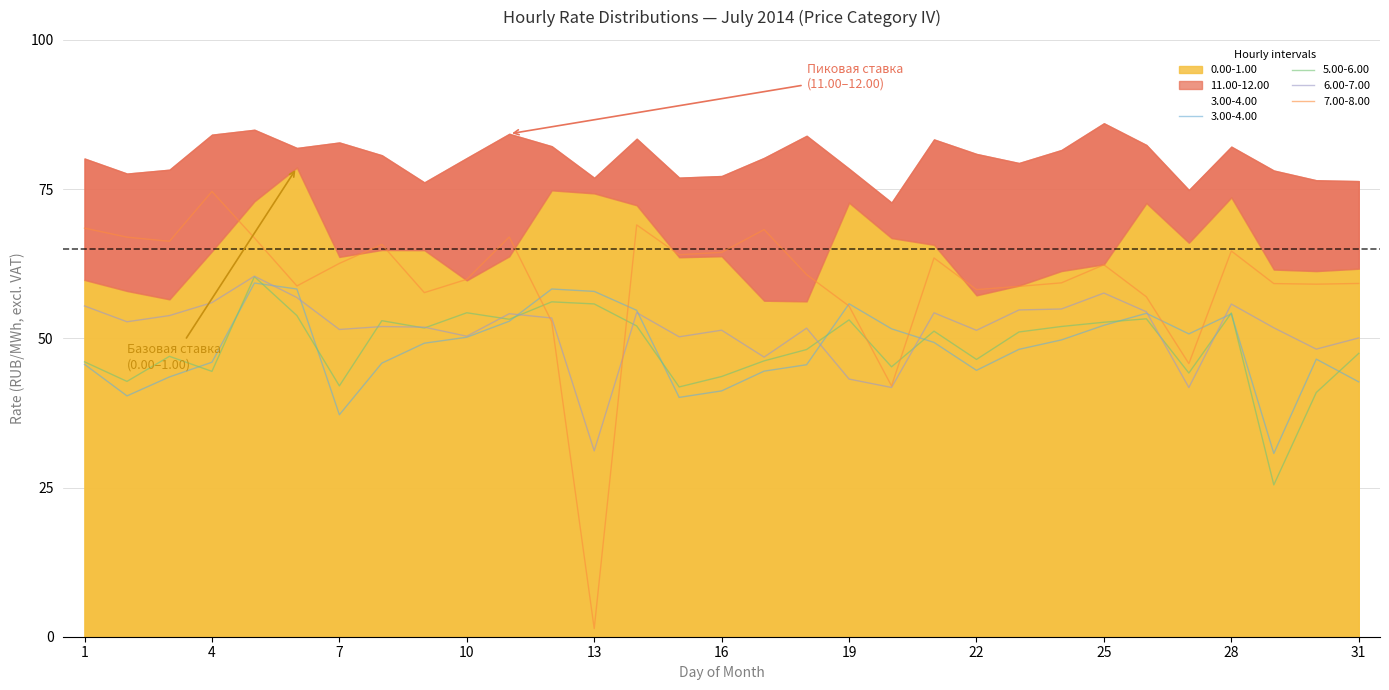

What is the difference between the 3.00-4.00 values at 4 and 18?

0.4